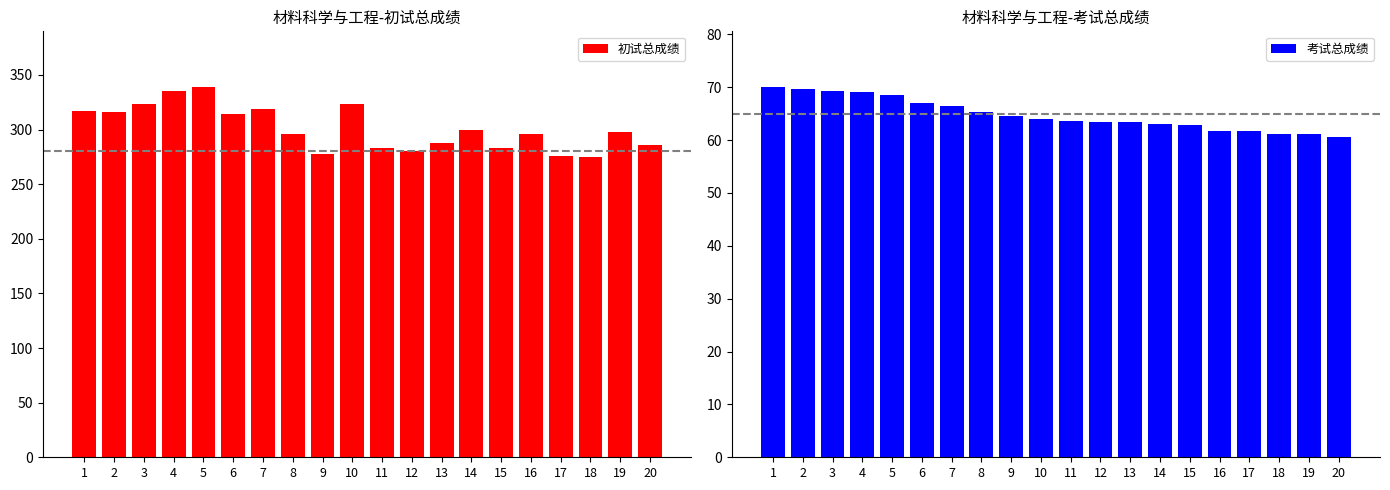

Between 3 and 6, which series saw the biggest shift?

初试总成绩